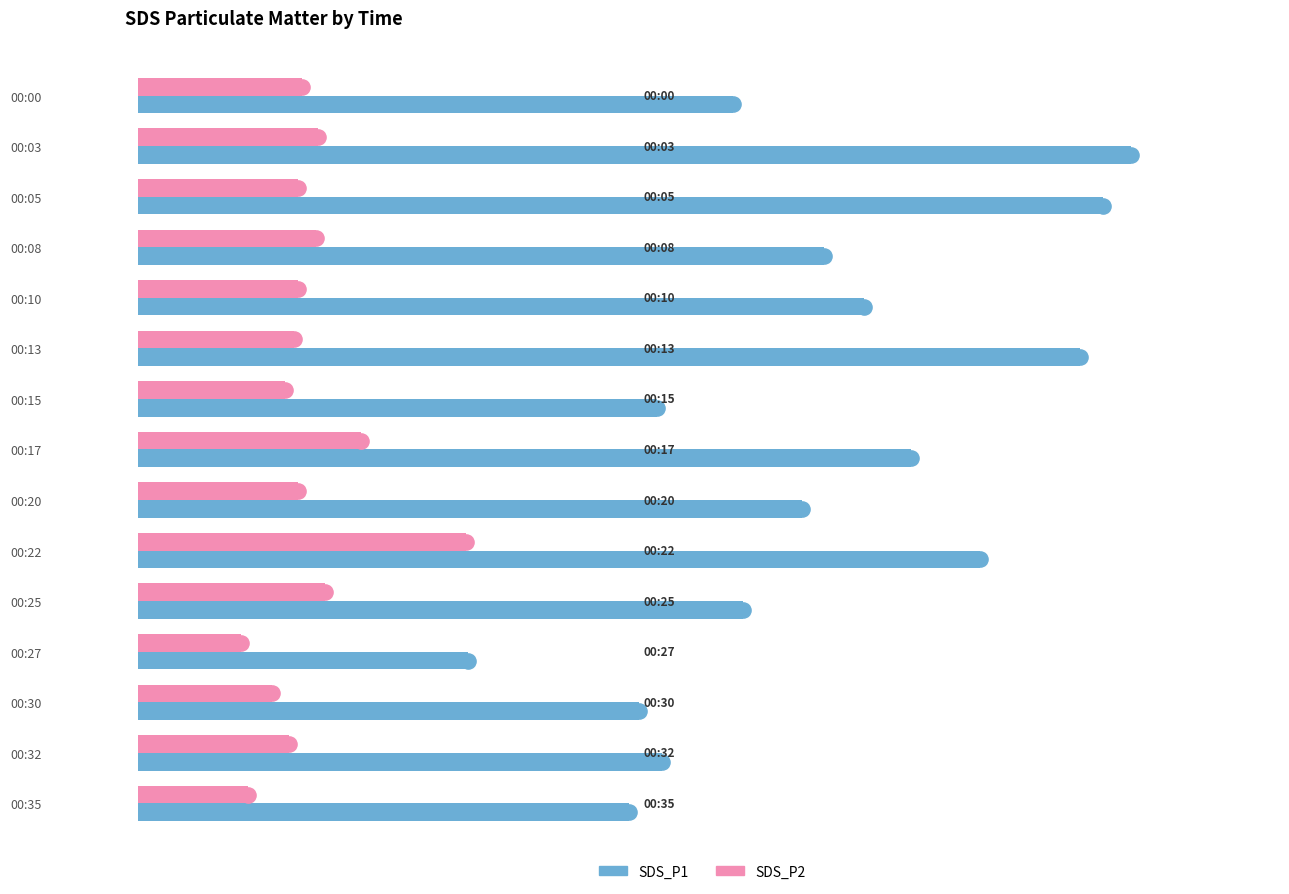

Which series reaches the minimum Y coordinate?

SDS_P2